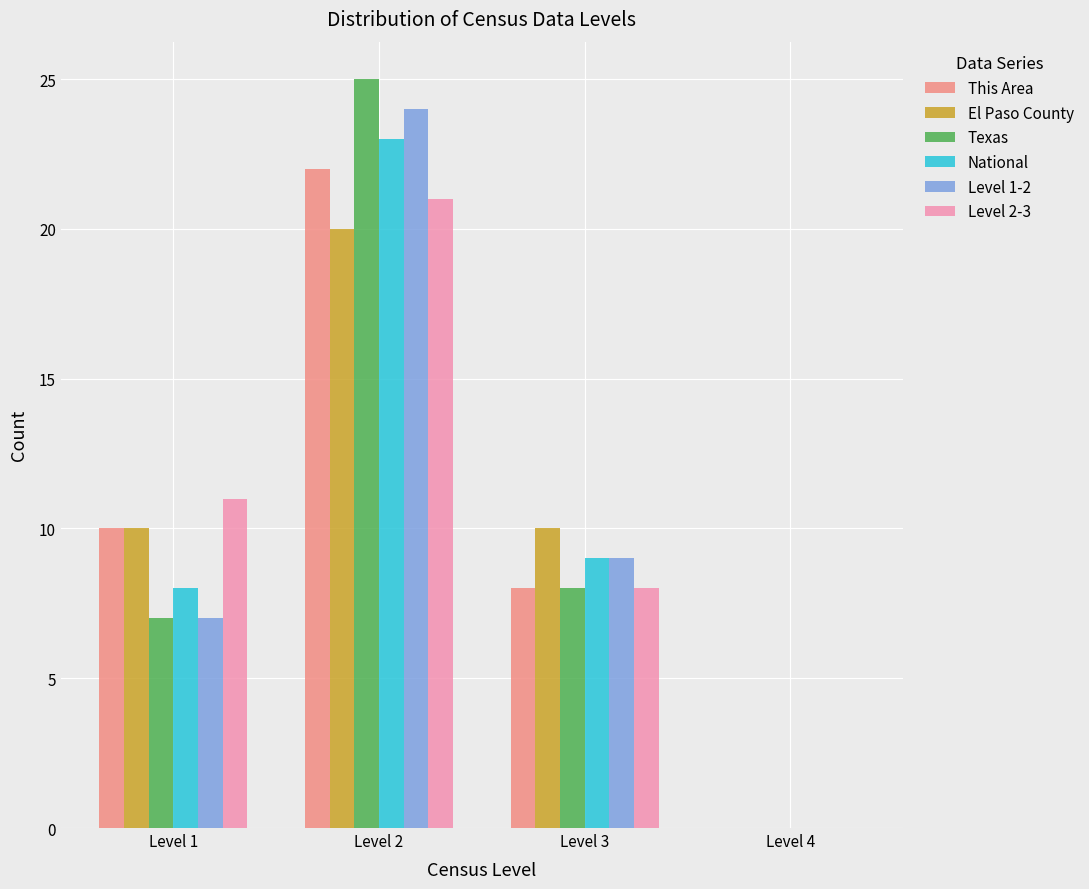

Reading left to right, transcribe this chart: for each range on the x-axis, give the height of each series' bar. The values are not printed on the chart, so give them approximately, as read against the axis.

0.5 to 1.5: This Area=10	El Paso County=10	Texas=7	National=8	Level 1-2=7	Level 2-3=11
1.5 to 2.5: This Area=22	El Paso County=20	Texas=25	National=23	Level 1-2=24	Level 2-3=21
2.5 to 3.5: This Area=8	El Paso County=10	Texas=8	National=9	Level 1-2=9	Level 2-3=8
3.5 to 4.5: This Area=0	El Paso County=0	Texas=0	National=0	Level 1-2=0	Level 2-3=0